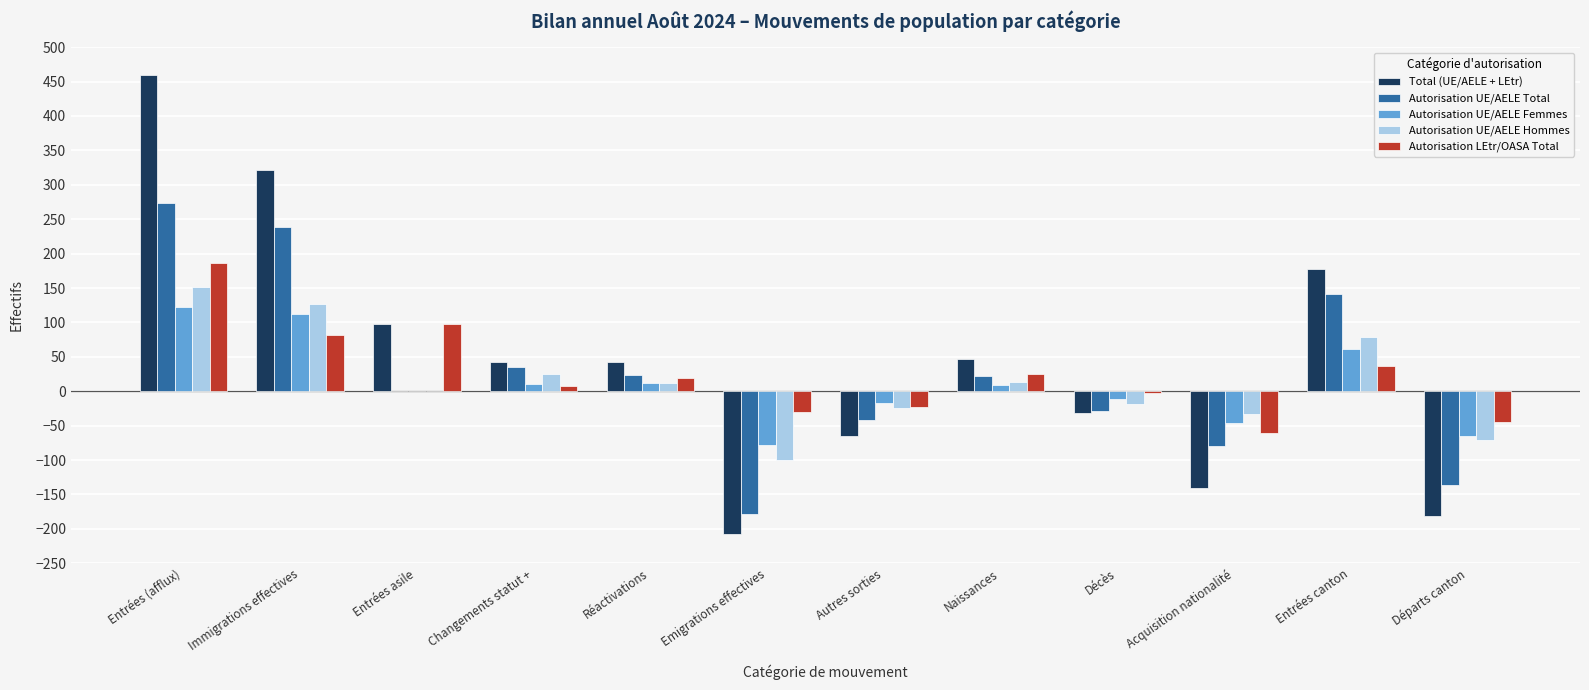

Which category has the highest value in the Total (UE/AELE + LEtr) series?

Entrées (afflux)